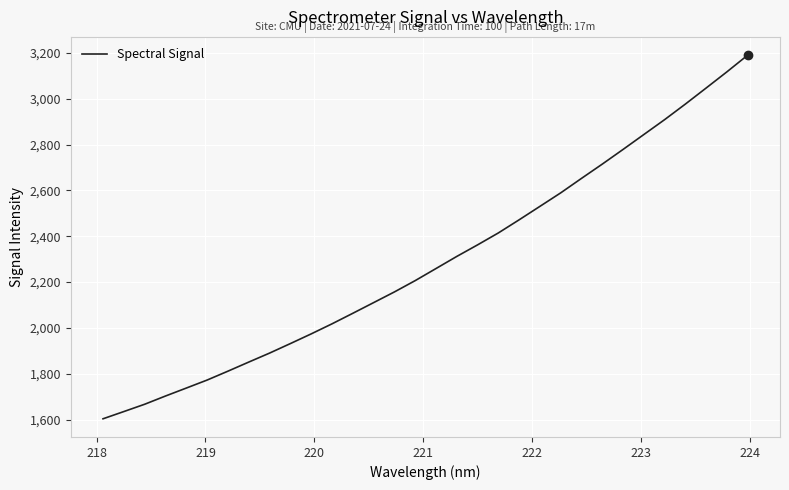

What is the greatest value displayed?

3190.3